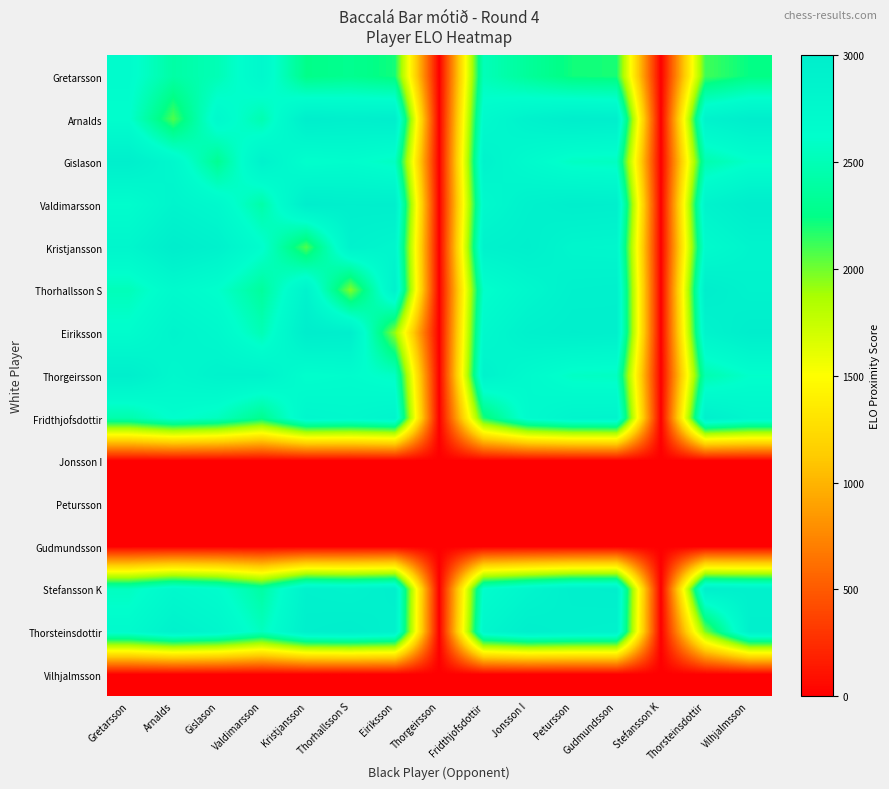

Reading right to left, what are all the values shown in this chart?

Gretarsson: Vilhjalmsson=2244	Thorsteinsdottir=2106	Stefansson K=0	Gudmundsson=2198	Petursson=2214	Jonsson I=2348	Fridthjofsdottir=2515	Thorgeirsson=0	Eiriksson=2210	Thorhallsson S=2291	Kristjansson=2257	Valdimarsson=2759	Gislason=2501	Arnalds=2408	Gretarsson=2672
Arnalds: Vilhjalmsson=2989	Thorsteinsdottir=2873	Stefansson K=0	Gudmundsson=2965	Petursson=2981	Jonsson I=2885	Fridthjofsdottir=2718	Thorgeirsson=0	Eiriksson=2977	Thorhallsson S=2942	Kristjansson=2976	Valdimarsson=2474	Gislason=2732	Arnalds=2080	Gretarsson=2632
Gislason: Vilhjalmsson=2601	Thorsteinsdottir=2463	Stefansson K=0	Gudmundsson=2555	Petursson=2571	Jonsson I=2705	Fridthjofsdottir=2872	Thorgeirsson=0	Eiriksson=2567	Thorhallsson S=2648	Kristjansson=2614	Valdimarsson=2884	Gislason=2315	Arnalds=2765	Gretarsson=2958
Valdimarsson: Vilhjalmsson=2999	Thorsteinsdottir=2861	Stefansson K=0	Gudmundsson=2953	Petursson=2969	Jonsson I=2897	Fridthjofsdottir=2730	Thorgeirsson=0	Eiriksson=2965	Thorhallsson S=2954	Kristjansson=2988	Valdimarsson=2431	Gislason=2744	Arnalds=2837	Gretarsson=2644
Kristjansson: Vilhjalmsson=2836	Thorsteinsdottir=2698	Stefansson K=0	Gudmundsson=2790	Petursson=2806	Jonsson I=2940	Fridthjofsdottir=2893	Thorgeirsson=0	Eiriksson=2802	Thorhallsson S=2883	Kristjansson=2080	Valdimarsson=2649	Gislason=2907	Arnalds=3000	Gretarsson=2807
Thorhallsson S: Vilhjalmsson=2878	Thorsteinsdottir=2984	Stefansson K=0	Gudmundsson=2924	Petursson=2908	Jonsson I=2774	Fridthjofsdottir=2607	Thorgeirsson=0	Eiriksson=2912	Thorhallsson S=1963	Kristjansson=2865	Valdimarsson=2363	Gislason=2621	Arnalds=2714	Gretarsson=2521
Eiriksson: Vilhjalmsson=2987	Thorsteinsdottir=2849	Stefansson K=0	Gudmundsson=2941	Petursson=2957	Jonsson I=2909	Fridthjofsdottir=2742	Thorgeirsson=0	Eiriksson=1929	Thorhallsson S=2966	Kristjansson=3000	Valdimarsson=2498	Gislason=2756	Arnalds=2849	Gretarsson=2656
Thorgeirsson: Vilhjalmsson=2611	Thorsteinsdottir=2473	Stefansson K=0	Gudmundsson=2565	Petursson=2581	Jonsson I=2715	Fridthjofsdottir=2882	Thorgeirsson=0	Eiriksson=2577	Thorhallsson S=2658	Kristjansson=2624	Valdimarsson=2874	Gislason=2868	Arnalds=2775	Gretarsson=2968
Fridthjofsdottir: Vilhjalmsson=2806	Thorsteinsdottir=2944	Stefansson K=0	Gudmundsson=2852	Petursson=2836	Jonsson I=2702	Fridthjofsdottir=2187	Thorgeirsson=0	Eiriksson=2840	Thorhallsson S=2759	Kristjansson=2793	Valdimarsson=2291	Gislason=2549	Arnalds=2642	Gretarsson=2449
Jonsson I: Vilhjalmsson=0	Thorsteinsdottir=0	Stefansson K=0	Gudmundsson=0	Petursson=0	Jonsson I=0	Fridthjofsdottir=0	Thorgeirsson=0	Eiriksson=0	Thorhallsson S=0	Kristjansson=0	Valdimarsson=0	Gislason=0	Arnalds=0	Gretarsson=0
Petursson: Vilhjalmsson=0	Thorsteinsdottir=0	Stefansson K=0	Gudmundsson=0	Petursson=0	Jonsson I=0	Fridthjofsdottir=0	Thorgeirsson=0	Eiriksson=0	Thorhallsson S=0	Kristjansson=0	Valdimarsson=0	Gislason=0	Arnalds=0	Gretarsson=0
Gudmundsson: Vilhjalmsson=0	Thorsteinsdottir=0	Stefansson K=0	Gudmundsson=0	Petursson=0	Jonsson I=0	Fridthjofsdottir=0	Thorgeirsson=0	Eiriksson=0	Thorhallsson S=0	Kristjansson=0	Valdimarsson=0	Gislason=0	Arnalds=0	Gretarsson=0
Stefansson K: Vilhjalmsson=2915	Thorsteinsdottir=2947	Stefansson K=0	Gudmundsson=2961	Petursson=2945	Jonsson I=2811	Fridthjofsdottir=2644	Thorgeirsson=0	Eiriksson=2949	Thorhallsson S=2868	Kristjansson=2902	Valdimarsson=2400	Gislason=2658	Arnalds=2751	Gretarsson=2558
Thorsteinsdottir: Vilhjalmsson=2937	Thorsteinsdottir=1979	Stefansson K=0	Gudmundsson=2891	Petursson=2907	Jonsson I=2959	Fridthjofsdottir=2792	Thorgeirsson=0	Eiriksson=2903	Thorhallsson S=2984	Kristjansson=2950	Valdimarsson=2548	Gislason=2806	Arnalds=2899	Gretarsson=2706
Vilhjalmsson: Vilhjalmsson=0	Thorsteinsdottir=0	Stefansson K=0	Gudmundsson=0	Petursson=0	Jonsson I=0	Fridthjofsdottir=0	Thorgeirsson=0	Eiriksson=0	Thorhallsson S=0	Kristjansson=0	Valdimarsson=0	Gislason=0	Arnalds=0	Gretarsson=0